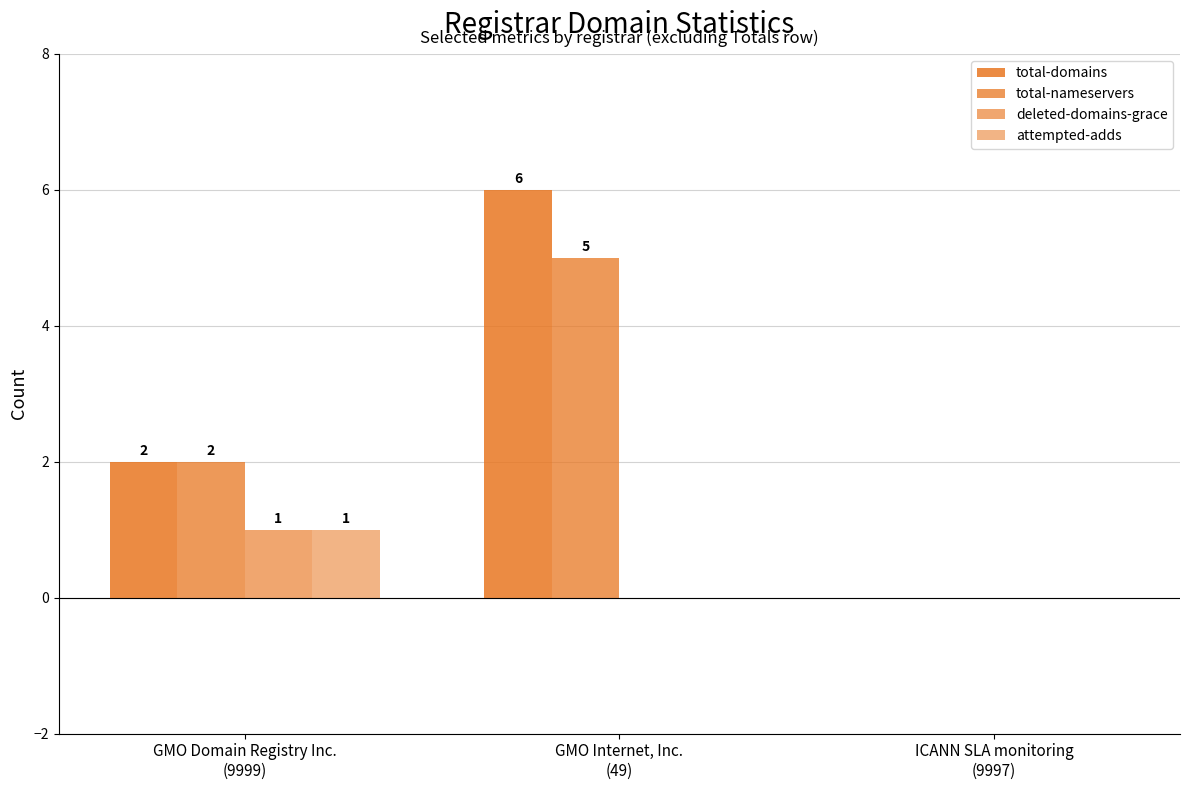

The value of total-domains at GMO Domain Registry Inc.
(9999) is 3. True or false?

False